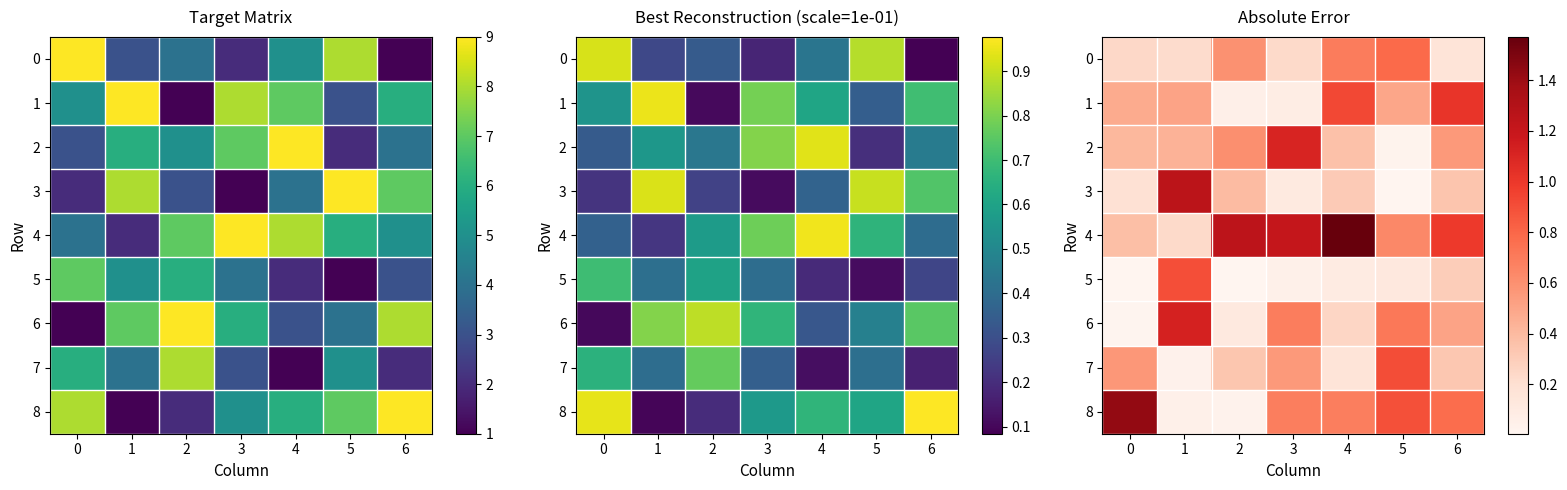

Is it true that row_7 equals 0.9 at 0?

False